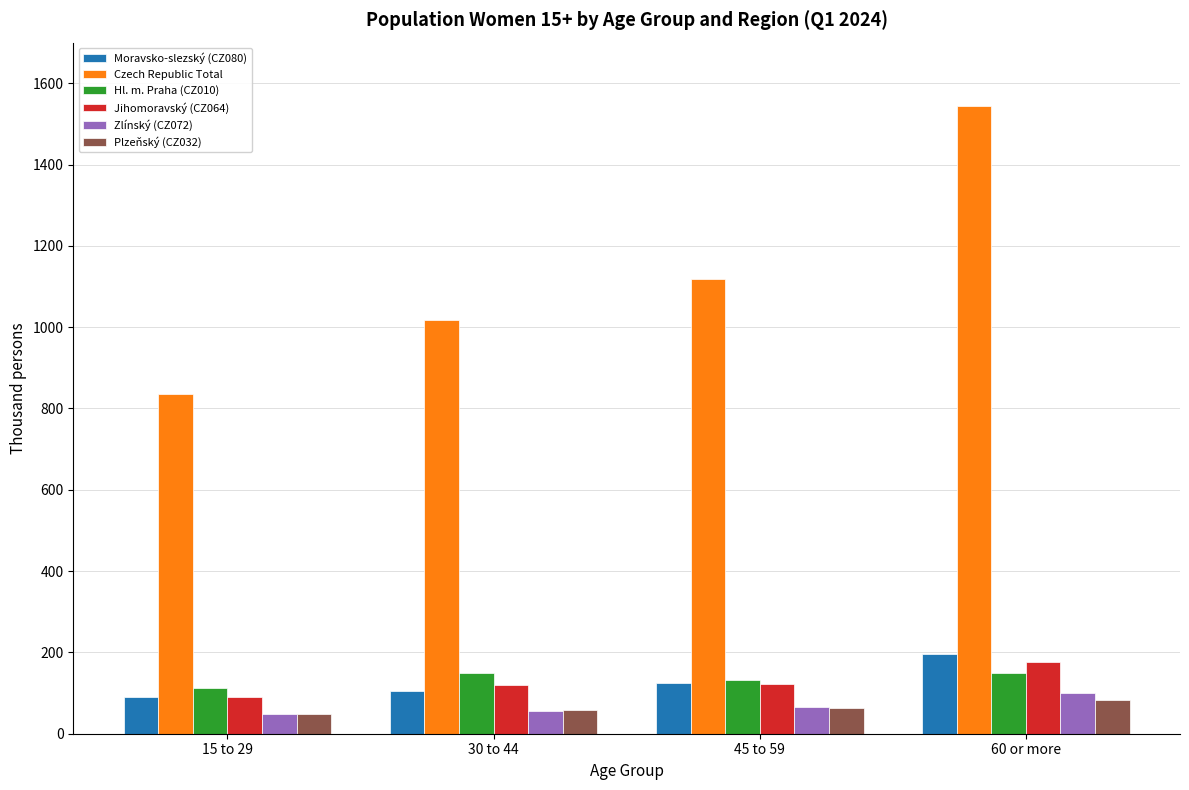

What position from the right is 60 or more?

1